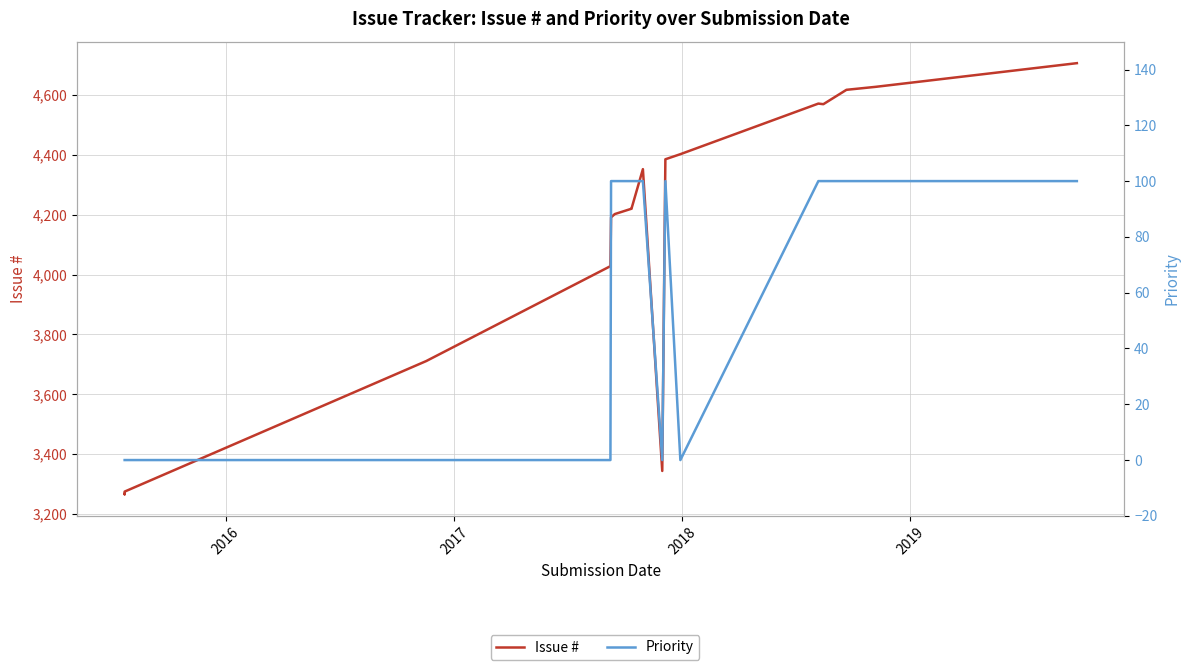

At how many categories does at least one series exceed 1328?

19